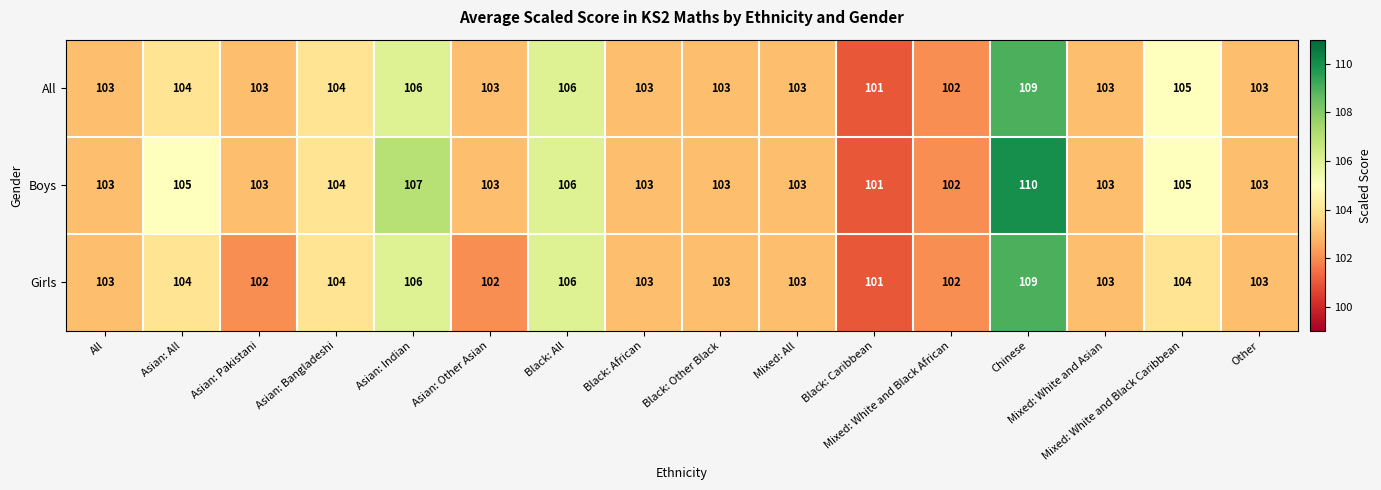

Which series changed the most between All and Asian: Pakistani?

Girls